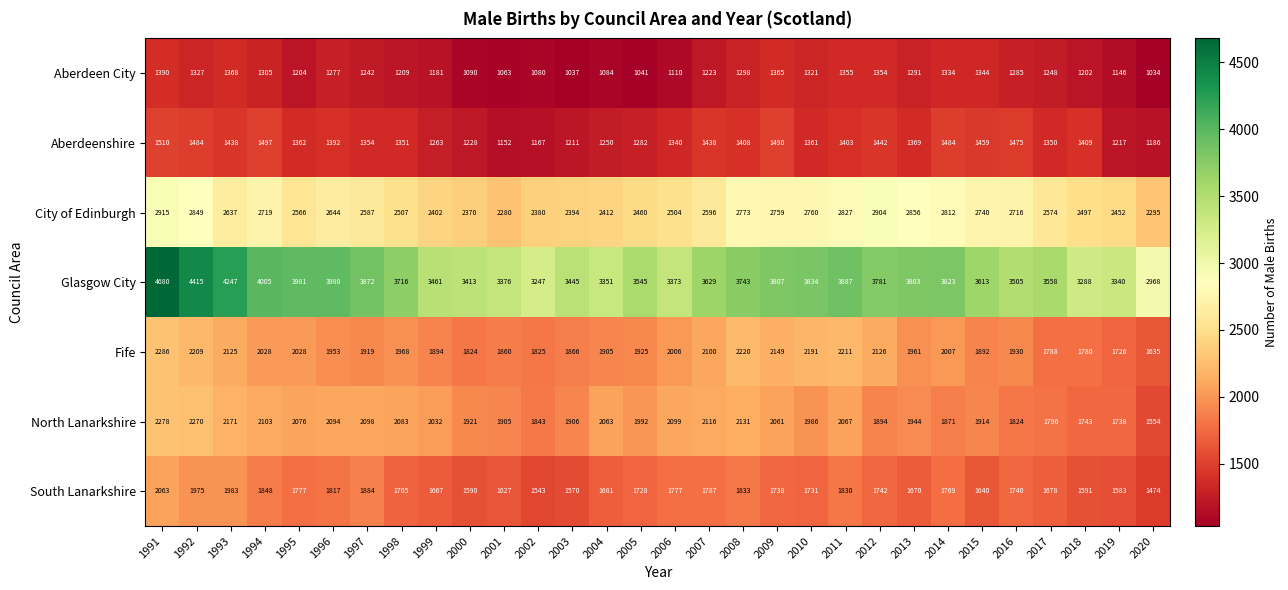

What is the difference between the second highest and minimum values in the Aberdeen City series?

334